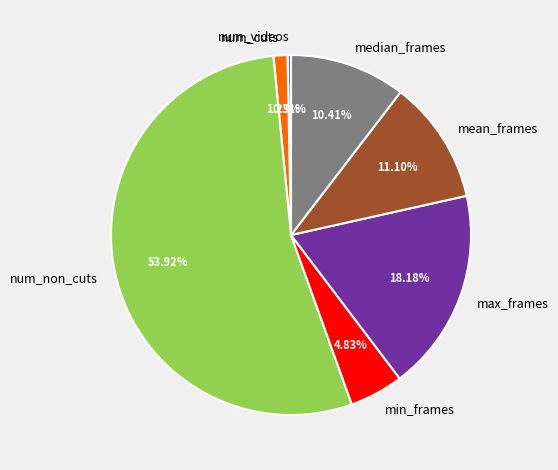

To the nearest percent, what is the combined percentage of num_cuts and mean_frames?

12%